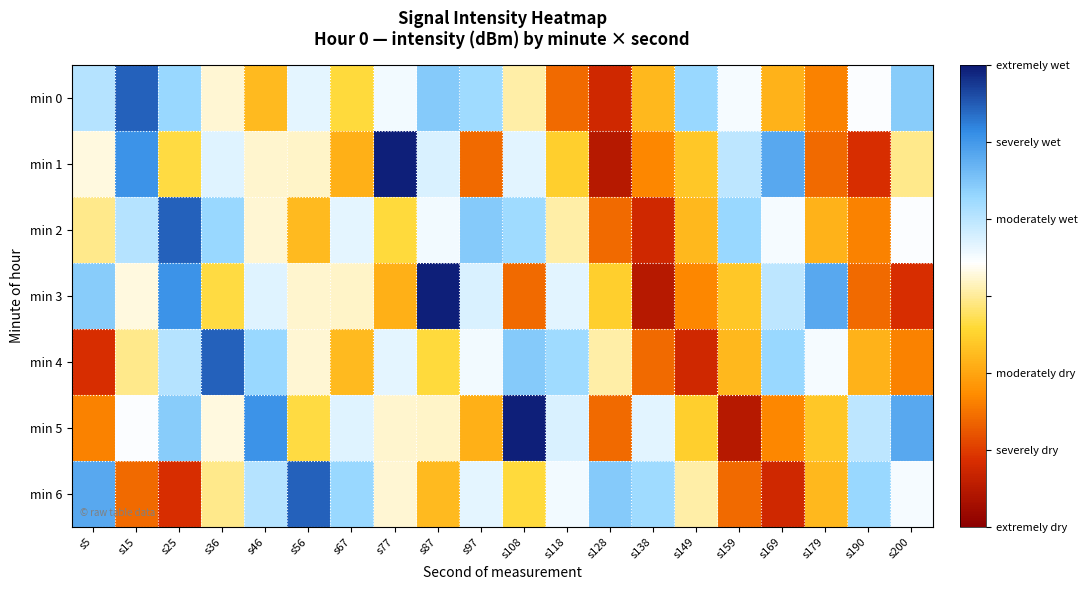

What is the minimum value shown in the chart?

-86.3